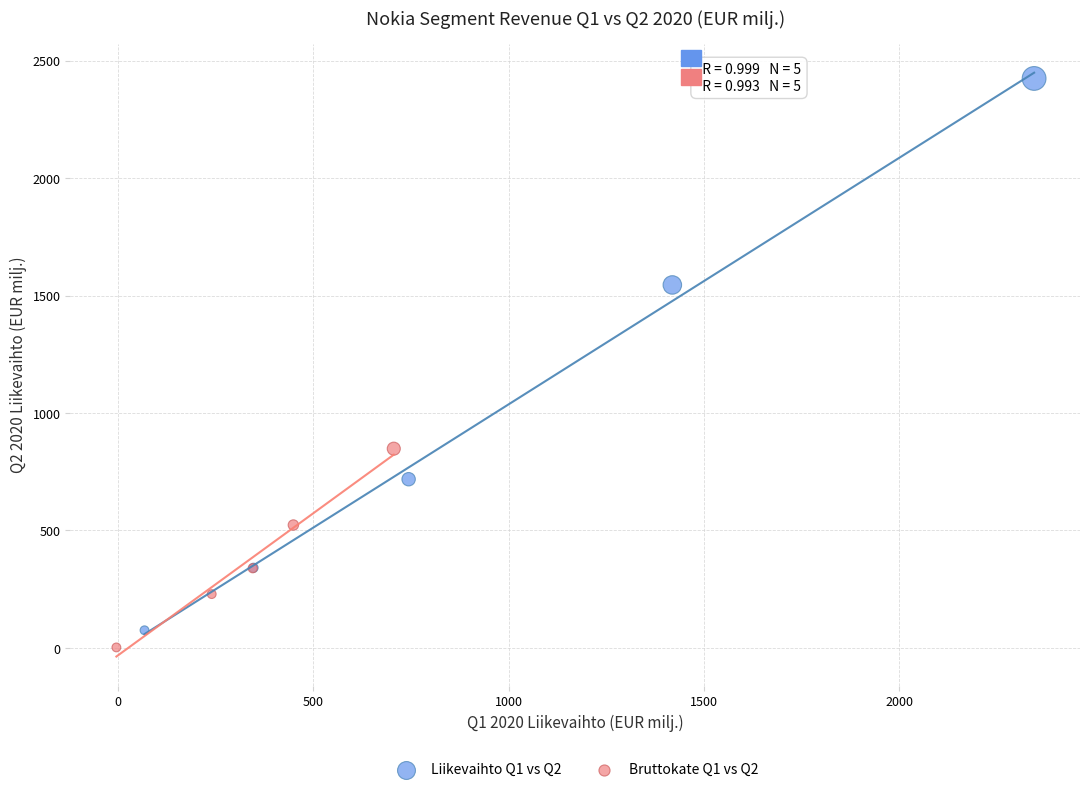

Which series reaches the maximum Y coordinate?

Liikevaihto Q1 vs Q2